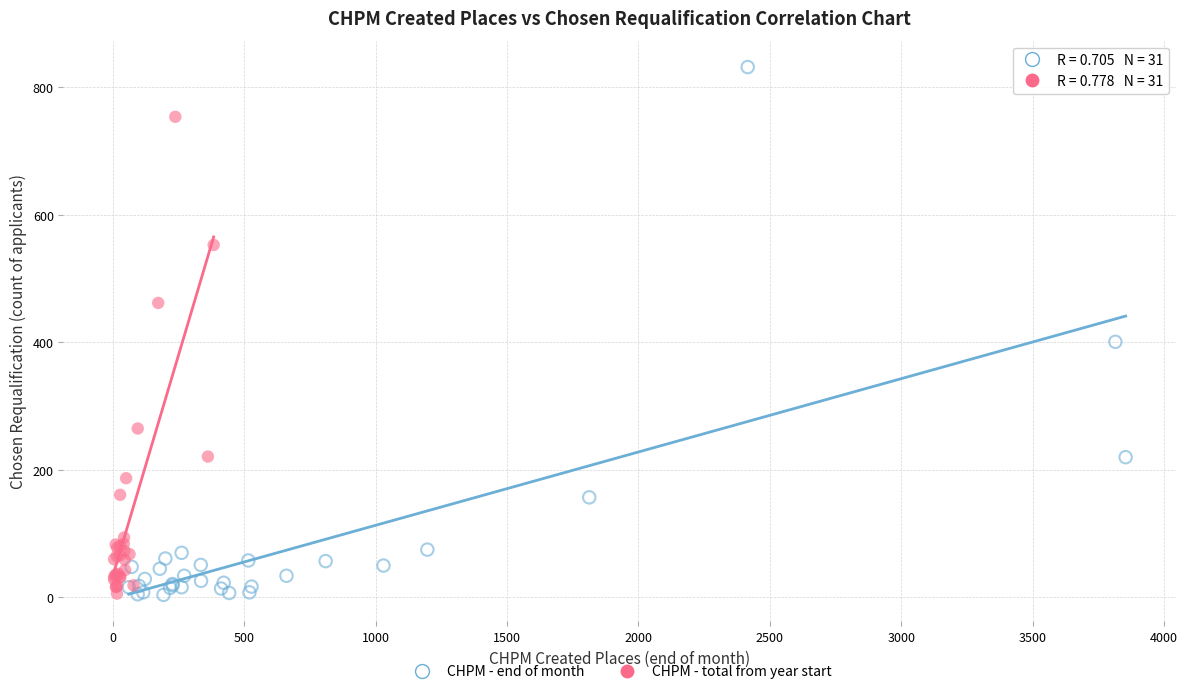

Which series has the largest Y range (max minus min)?

CHPM - end of month